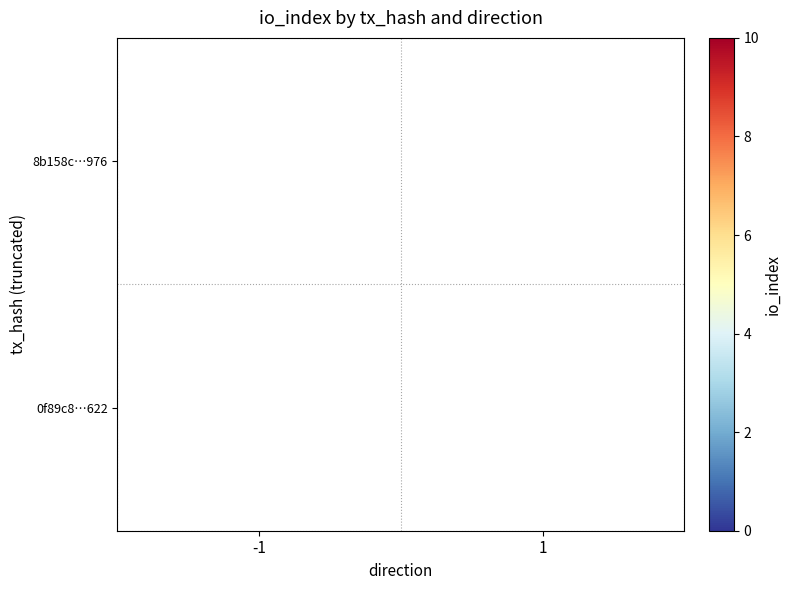

The 8b158c…976 series shows 4 at -1. True or false?

True